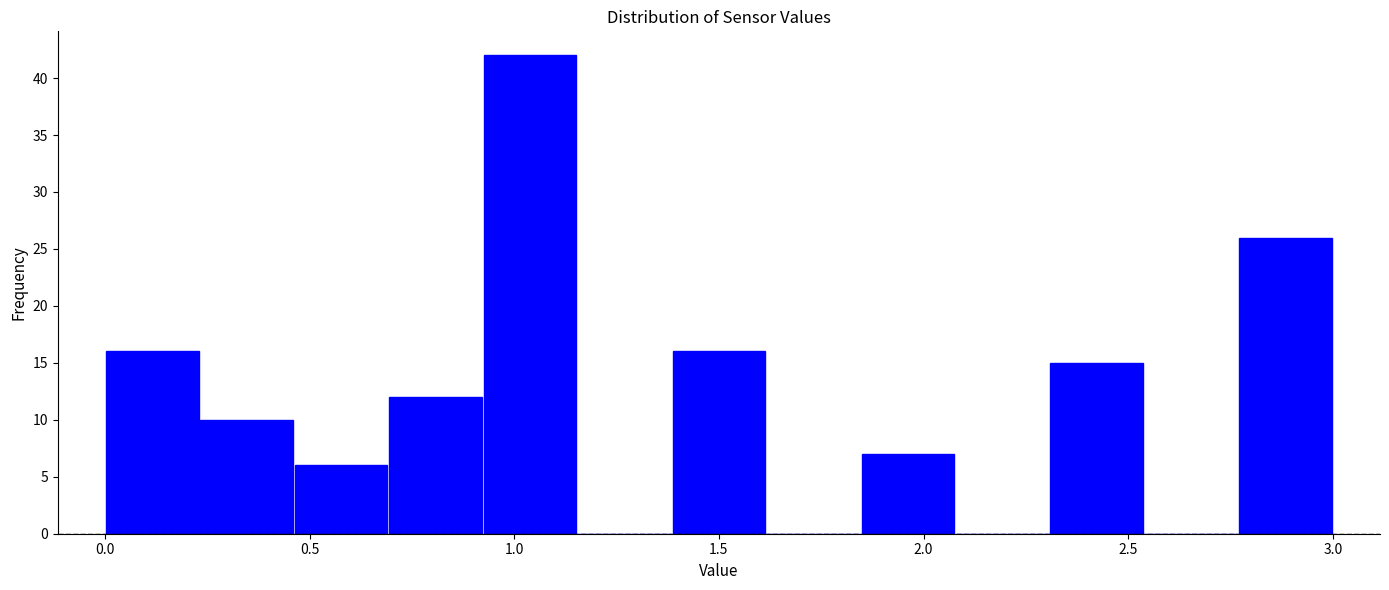

Reading left to right, list every bar in this chart as the range it spans on the x-axis followed by its height. Neither the bar edges nor the heights are printed on the chart, so give them approximately, as read against the axes.

0.00 to 0.25: 16
0.25 to 0.45: 10
0.45 to 0.70: 6
0.70 to 0.90: 12
0.90 to 1.15: 42
1.15 to 1.40: 0
1.40 to 1.60: 16
1.60 to 1.85: 0
1.85 to 2.10: 7
2.10 to 2.30: 0
2.30 to 2.55: 15
2.55 to 2.75: 0
2.75 to 3.00: 26